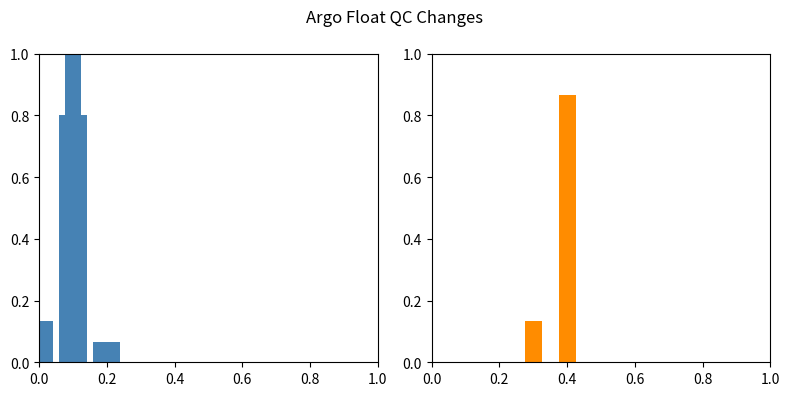

What is the value of the 1st bar from the left?

0.1